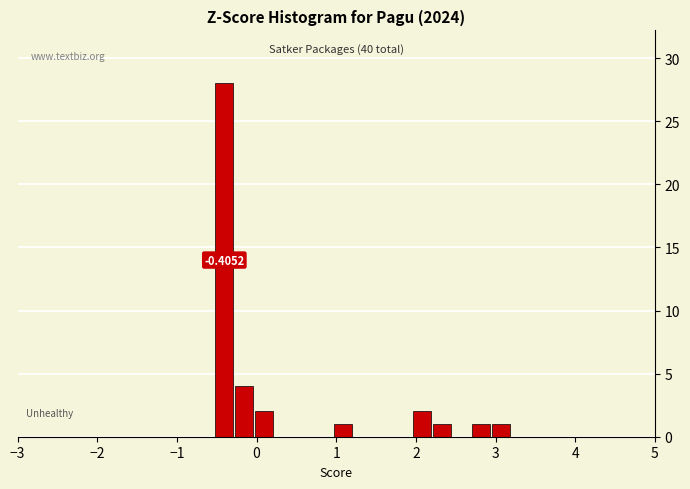

Around what value on the x-axis is the tallest bar? Give the approximate position of its centre, as read against the axis.

-0.4